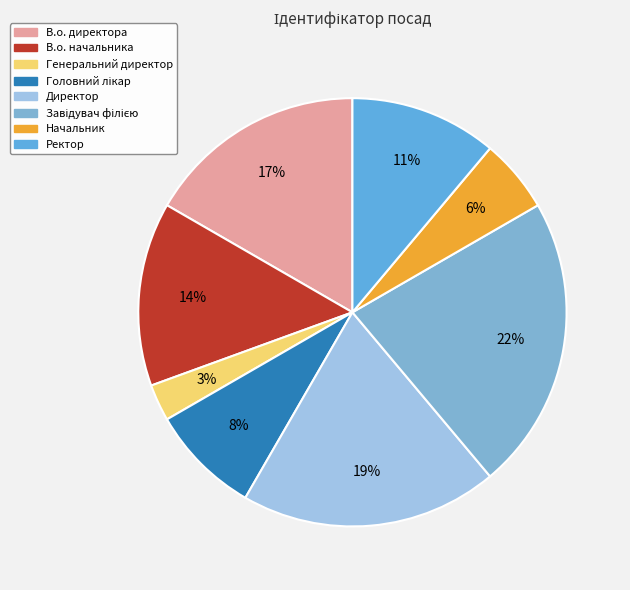

Does В.о. начальника account for over 50% of the chart?

No